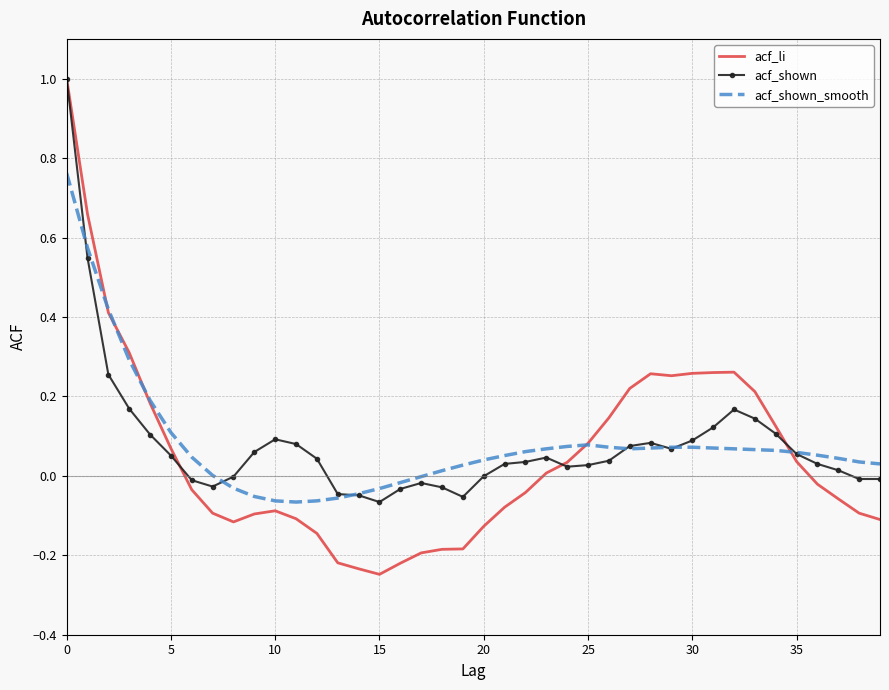

What is the highest value of the acf_shown series?

1.0